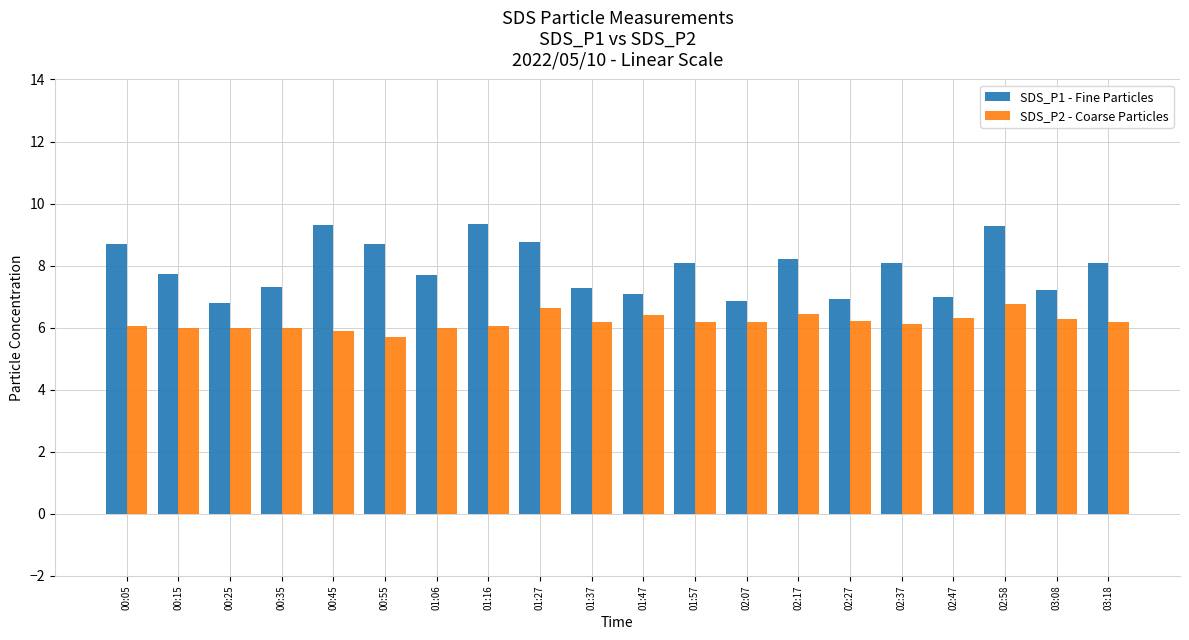

Is the value of SDS_P2 - Coarse Particles at 03:18 greater than the value of SDS_P1 - Fine Particles at 01:16?

No